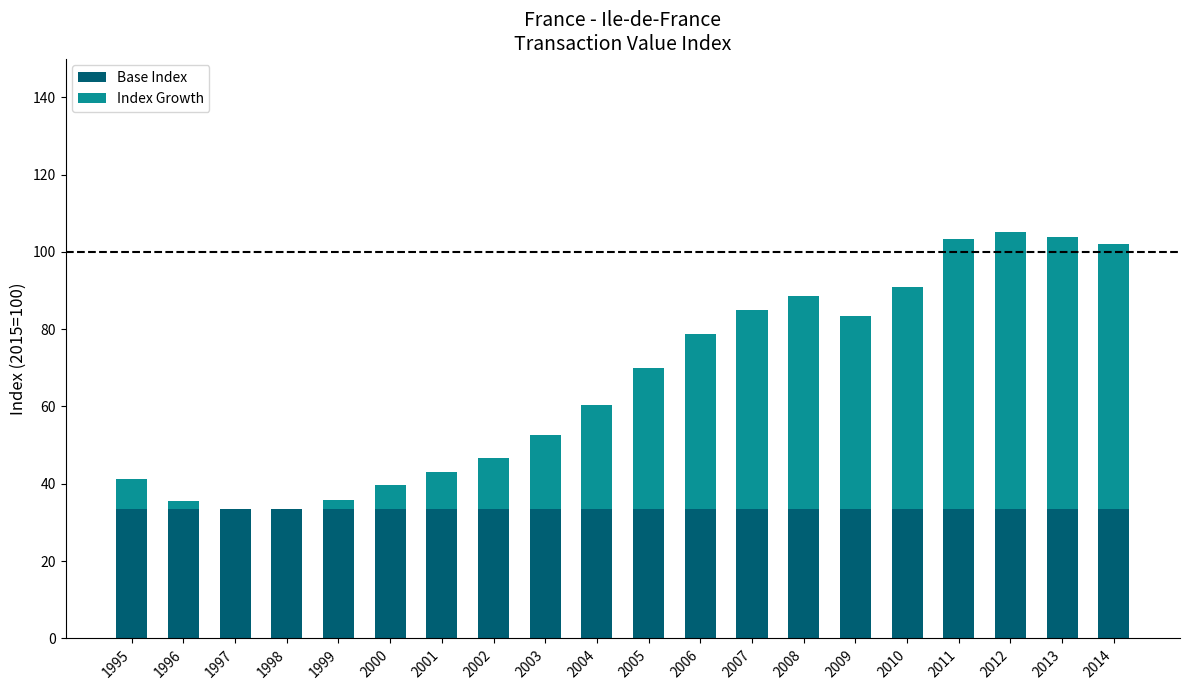

What is the total value across all series at 2014?

102.1